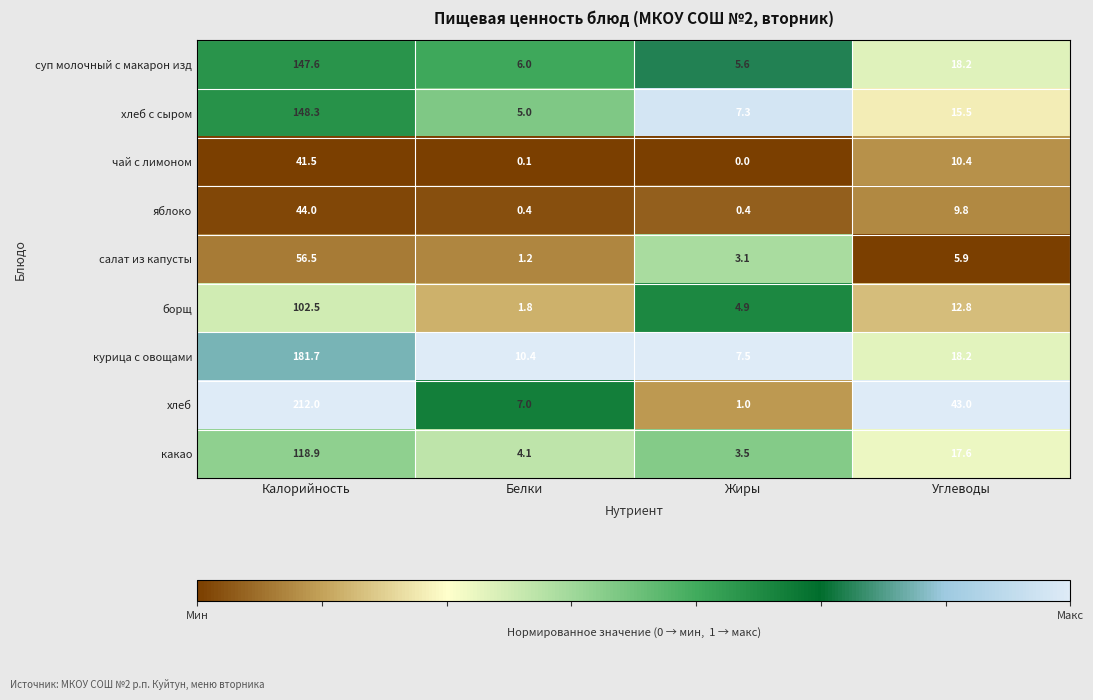

Which series has the widest spread of values?

хлеб